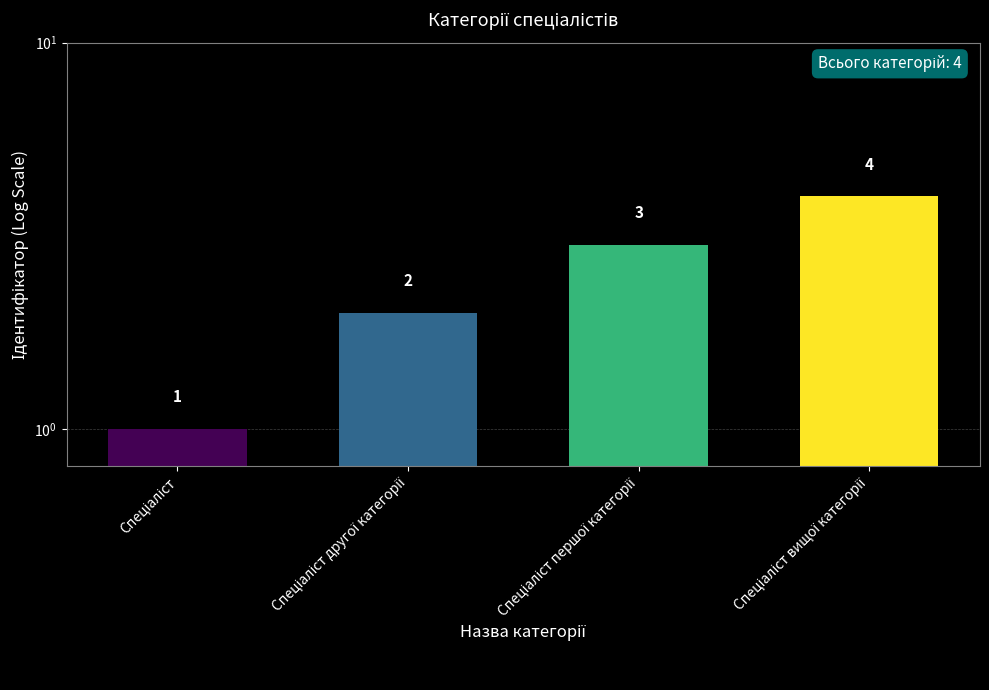

What position from the left is Спеціаліст першої категорії?

3